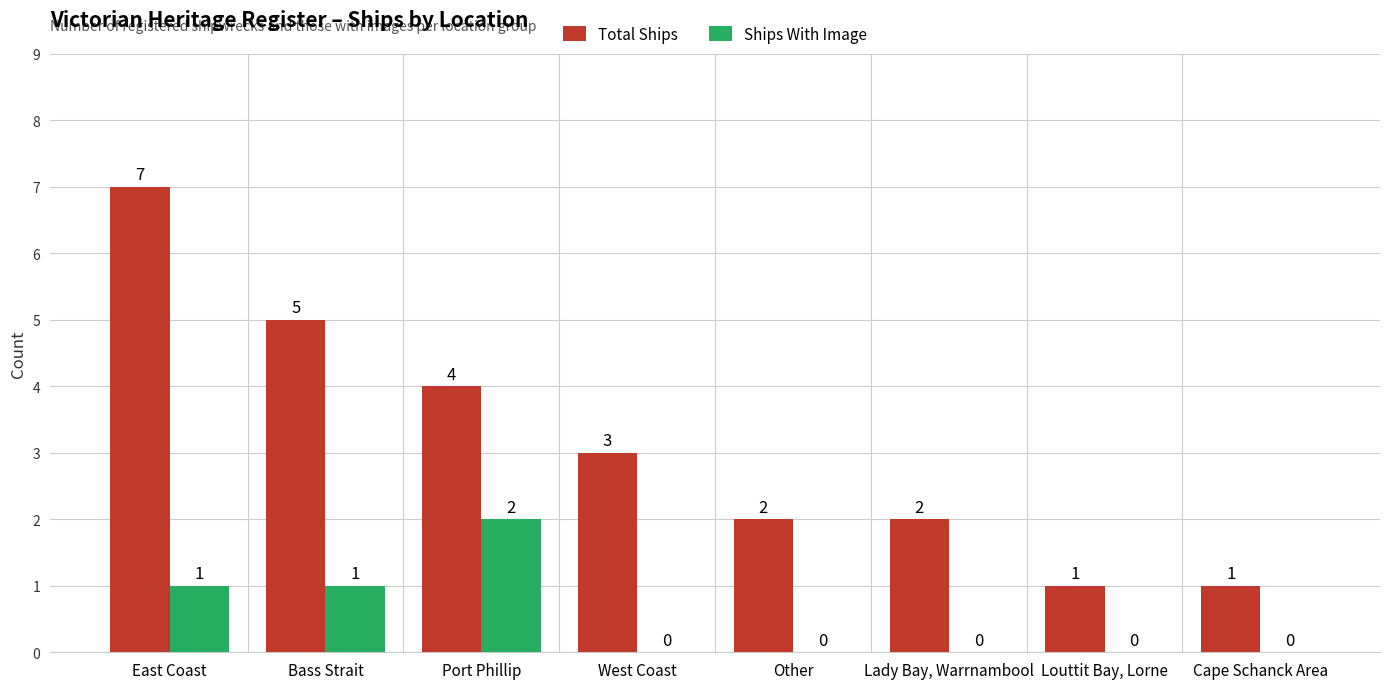

Reading right to left, transcribe all the data shown in this chart.

Total Ships: 1	1	2	2	3	4	5	7
Ships With Image: 0	0	0	0	0	2	1	1